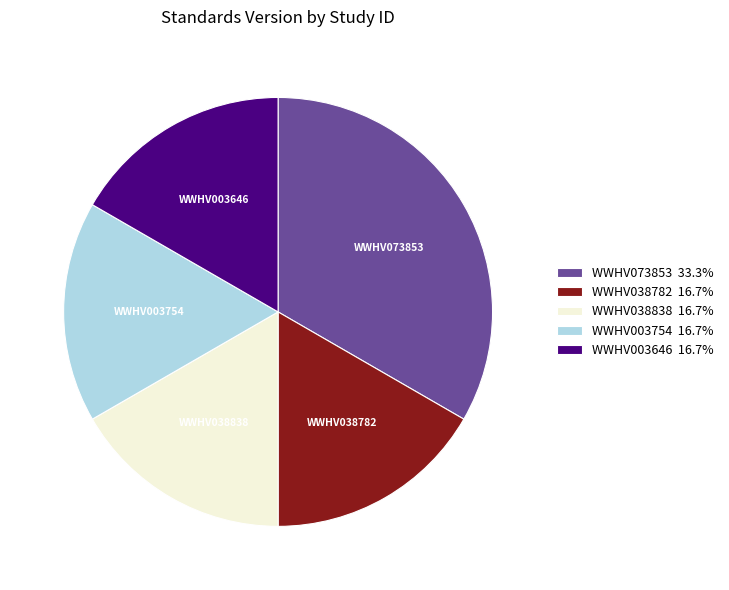

The WWHV003754 slice represents 17% of the pie. True or false?

True